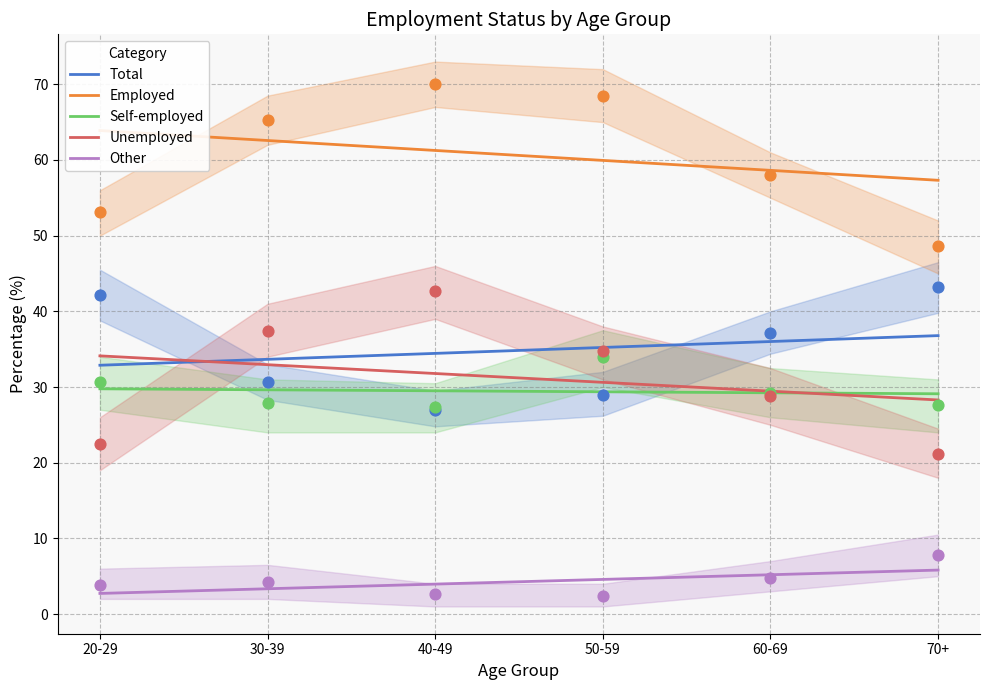

What is the total value across all series at 30-39?

162.2